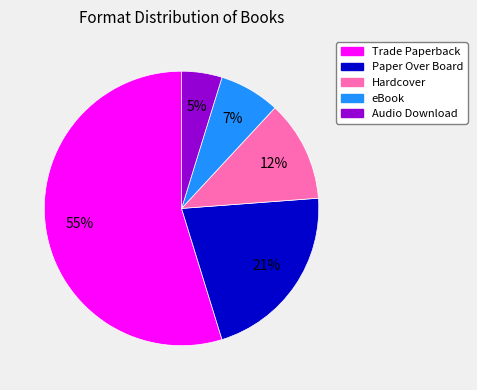

To the nearest percent, what is the average slice percentage?

20%